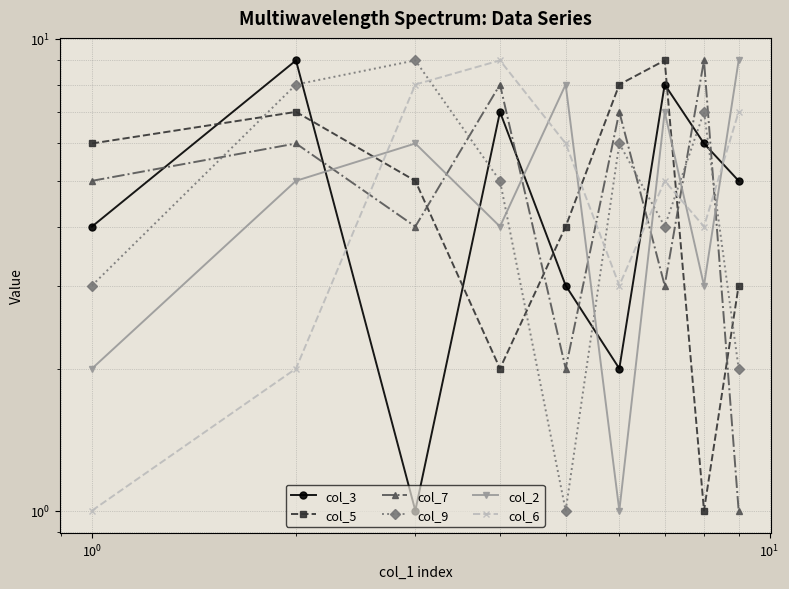

How many col_5 values are between 3 and 7?

5